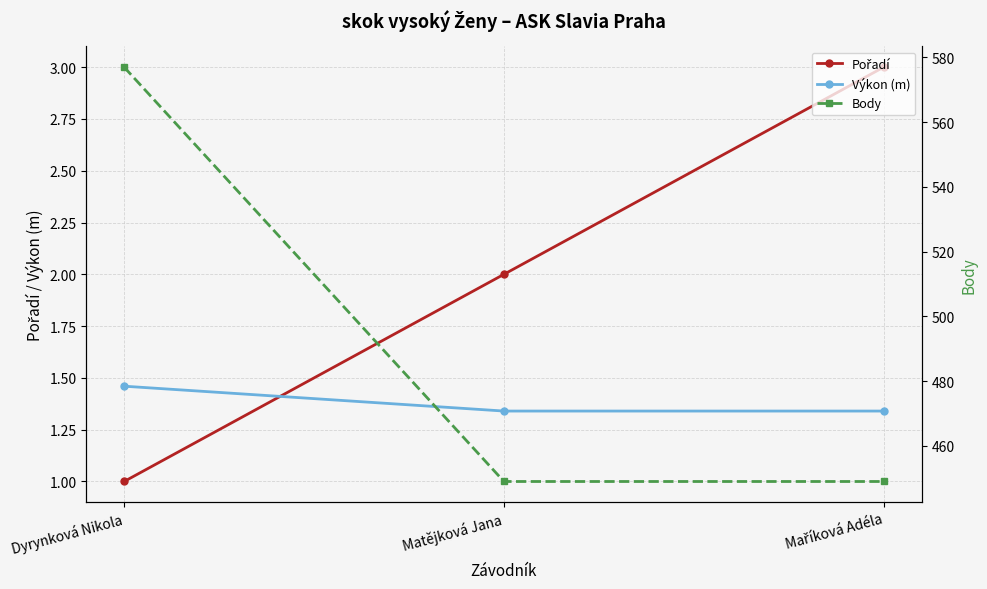

Between Maříková Adéla and Dyrynková Nikola, which is larger?

Maříková Adéla